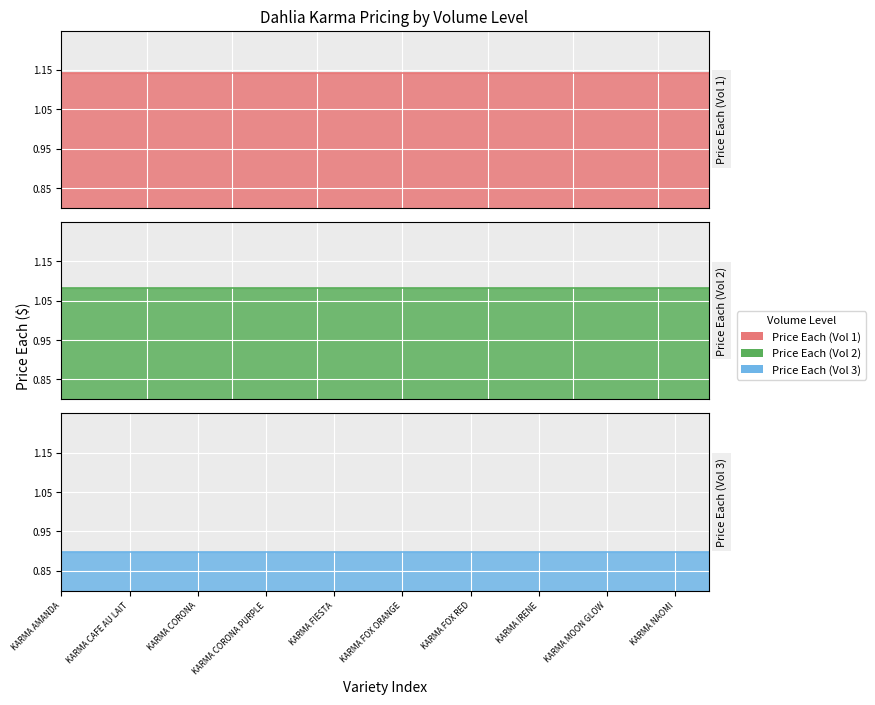

Which series has the largest range (max minus min)?

Price Each (Vol 1)